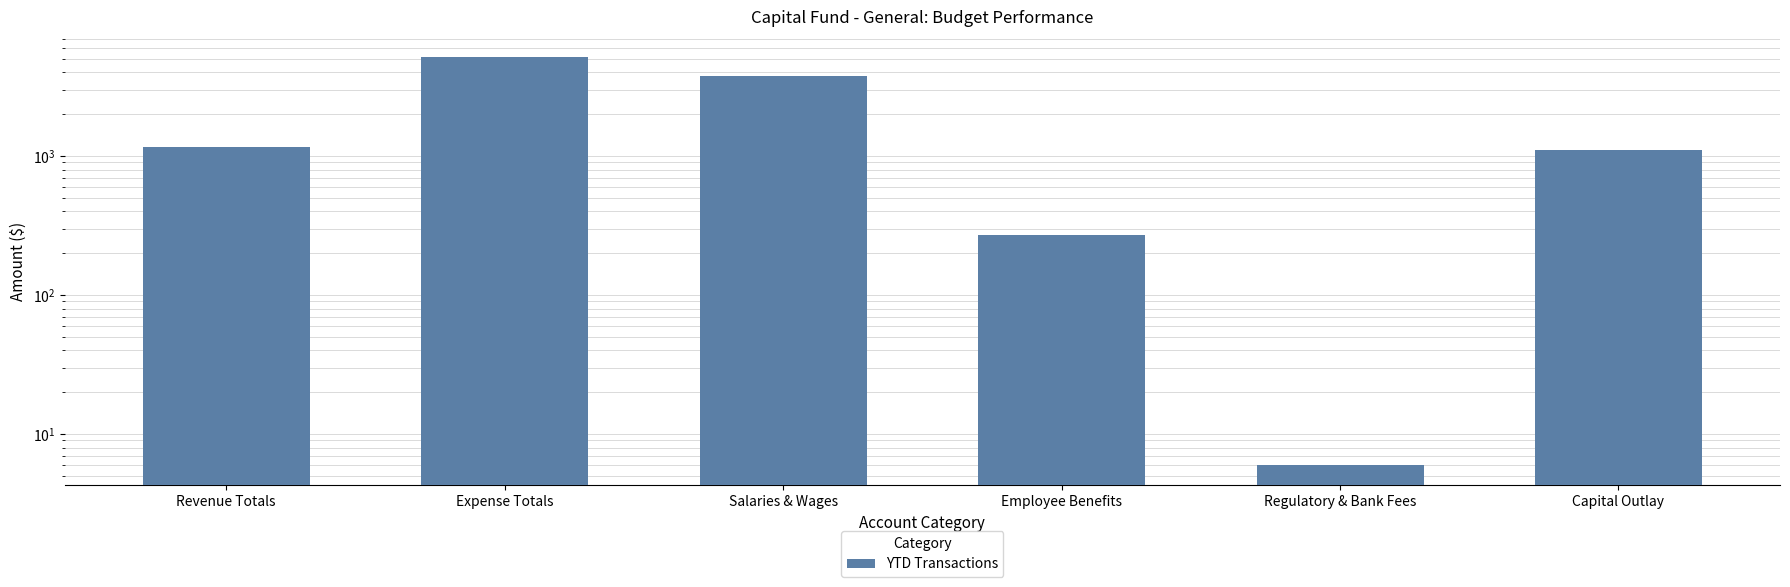

Which label corresponds to the largest value in the chart?

Expense Totals